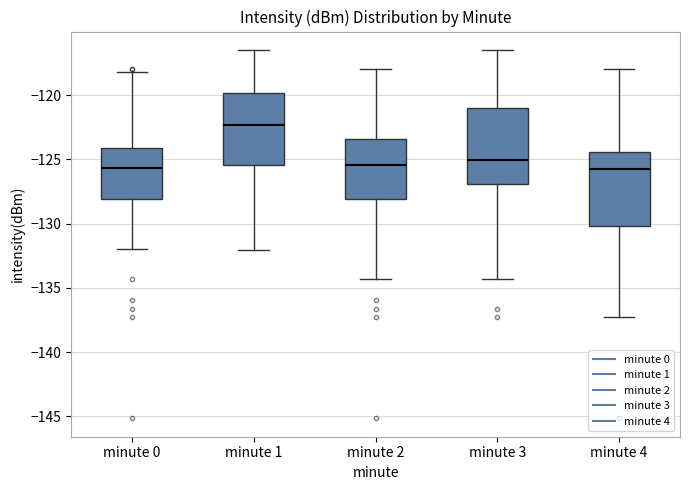

Reading left to right, read every box against the y-axis: the position of its median line, the range the box covers, and the ends of its whiskers. The values are not printed on the chart, so give them approximately, as read against the axis.

minute 0: median -125.5, box -128.0 to -124.0, whiskers -132.0 to -118.0
minute 1: median -122.5, box -125.5 to -120.0, whiskers -132.0 to -116.5
minute 2: median -125.5, box -128.0 to -123.5, whiskers -134.5 to -118.0
minute 3: median -125.0, box -127.0 to -121.0, whiskers -134.5 to -116.5
minute 4: median -126.0, box -130.0 to -124.5, whiskers -137.5 to -118.0